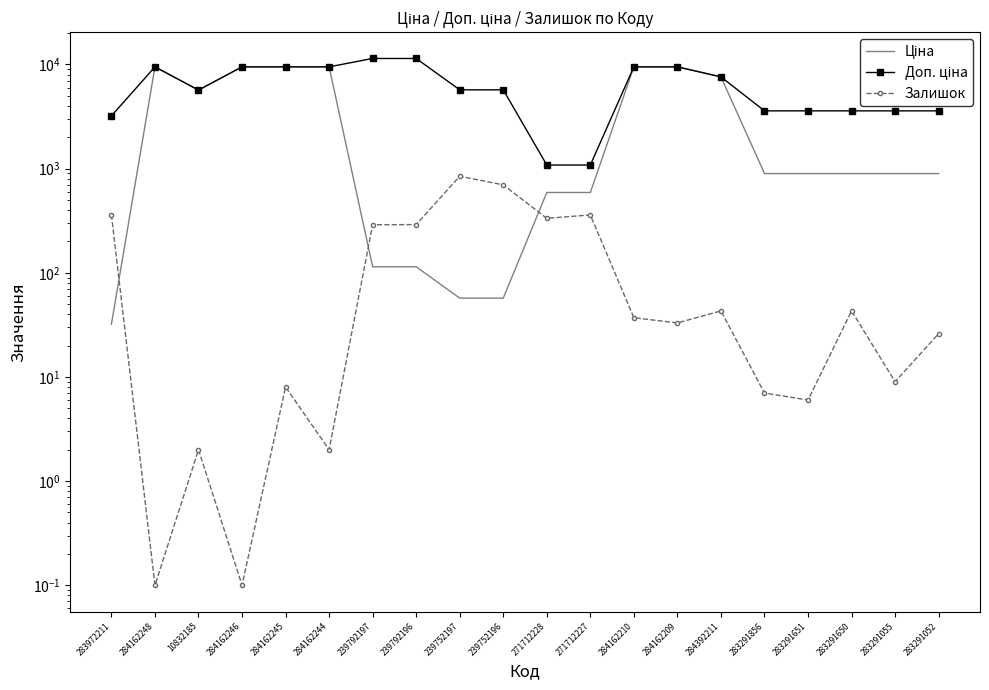

What is the value of the Ціна point at the 4th from the left?

9480.1